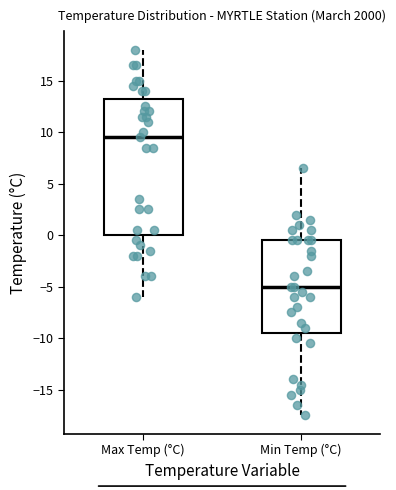

Reading left to right, read every box against the y-axis: the position of its median line, the range the box covers, and the ends of its whiskers. The values are not printed on the chart, so give them approximately, as read against the axis.

Max Temp (°C): median 9.5, box 0.0 to 13.5, whiskers -6.0 to 18.0
Min Temp (°C): median -5.0, box -9.5 to -0.5, whiskers -17.5 to 6.5